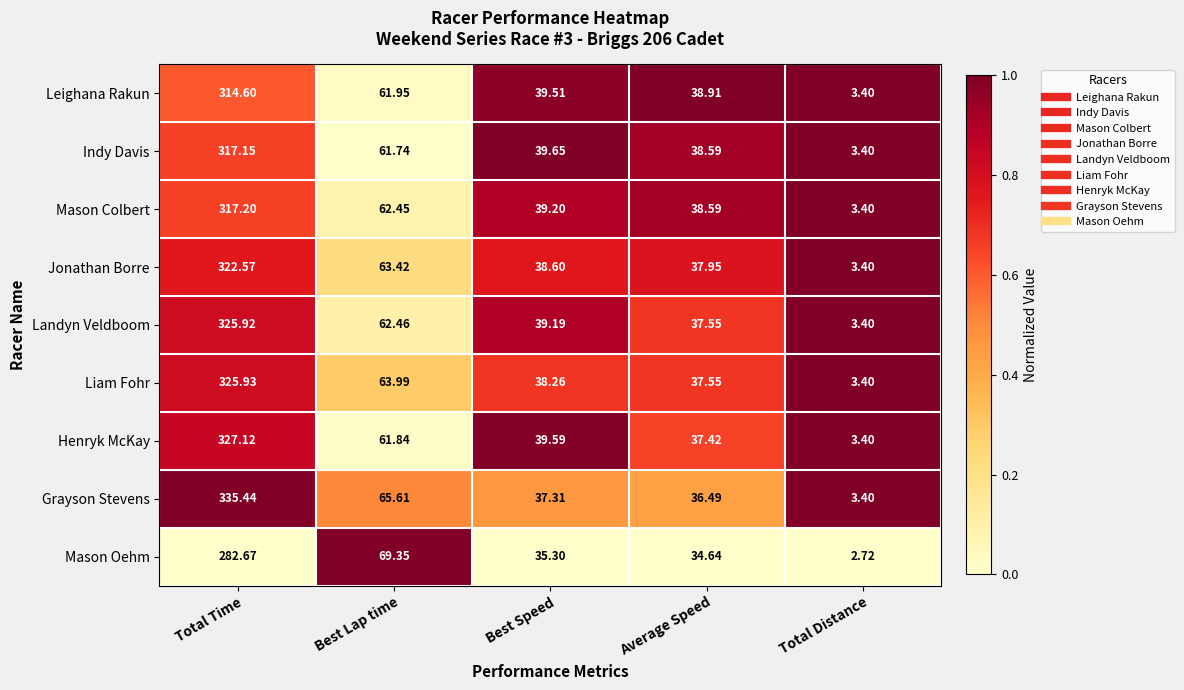

At which label is Liam Fohr closest to 164?

Best Lap time